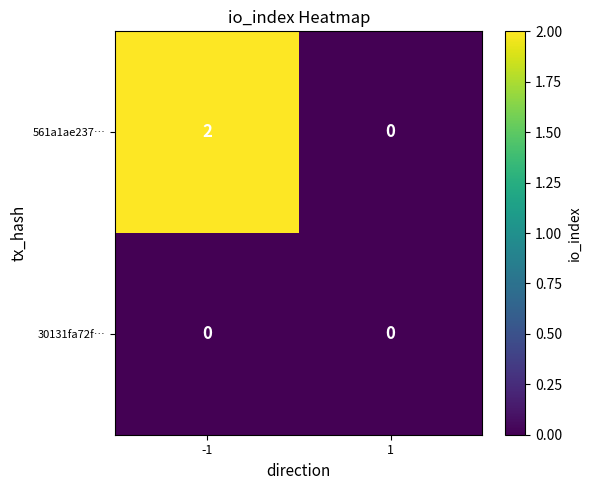

At -1, list the series in order from largest to smallest.

561a1ae237…, 30131fa72f…